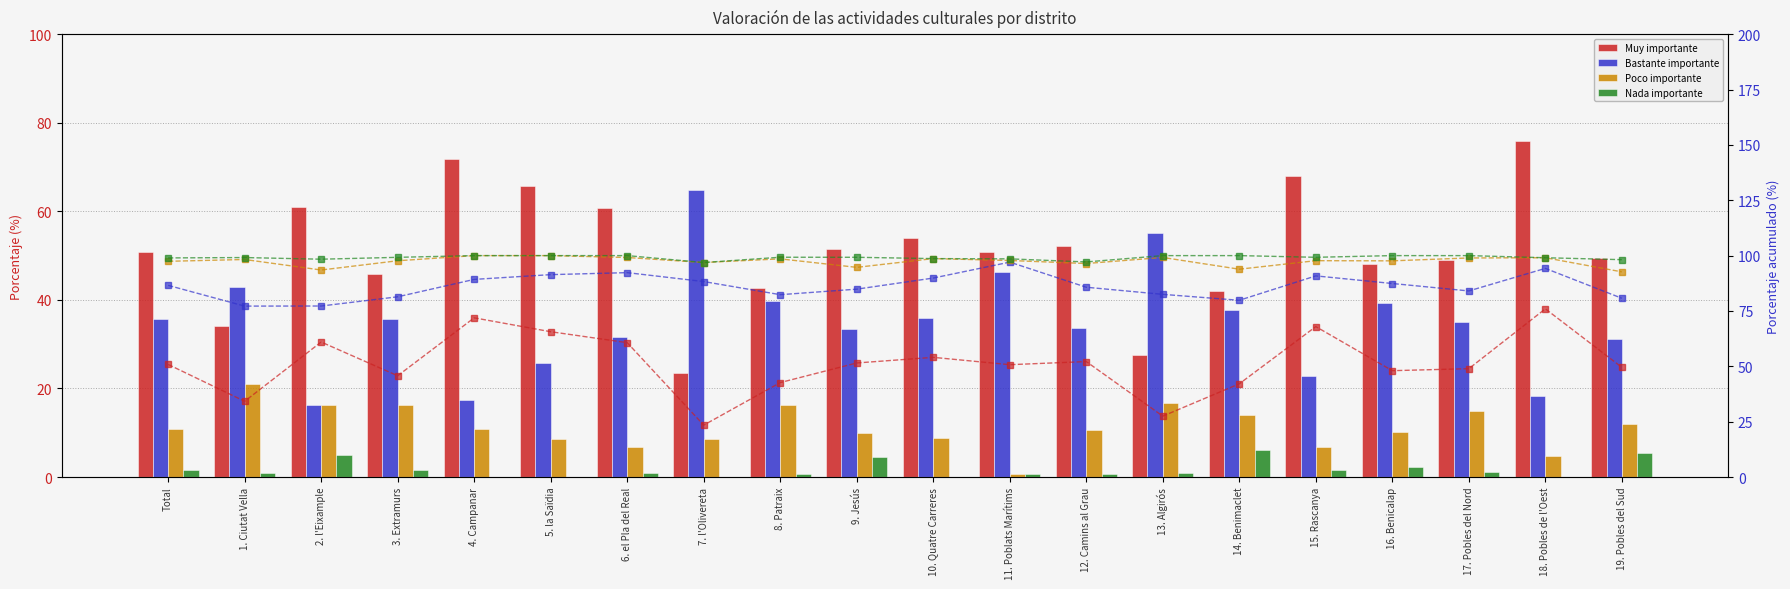

Which series has the largest total across all categories?

Muy importante